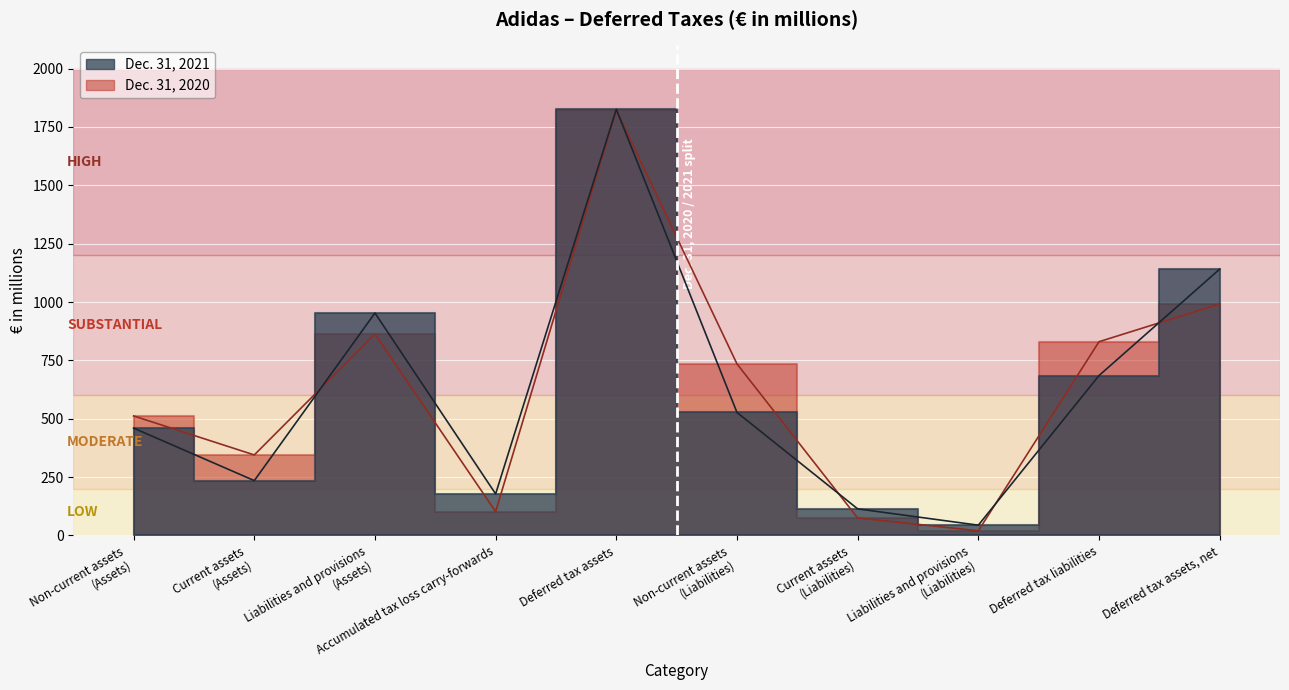

Reading left to right, list all the values displayed in this chart.

Dec. 31, 2021: 460	235	953	178	1826	527	114	44	685	1141
Dec. 31, 2020: 512	345	863	102	1822	735	75	20	830	992